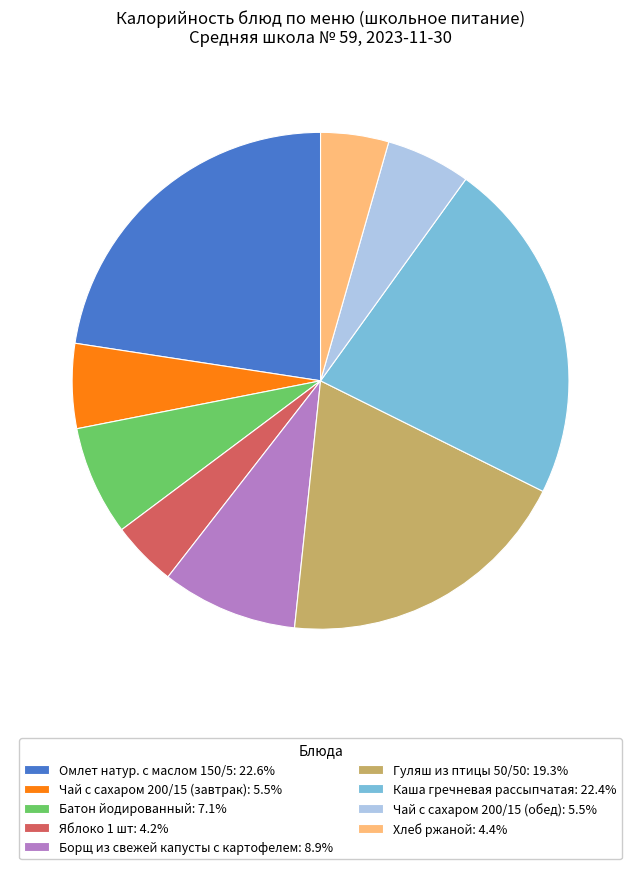

Does Борщ из свежей капусты с картофелем: 8.9% account for over 50% of the chart?

No